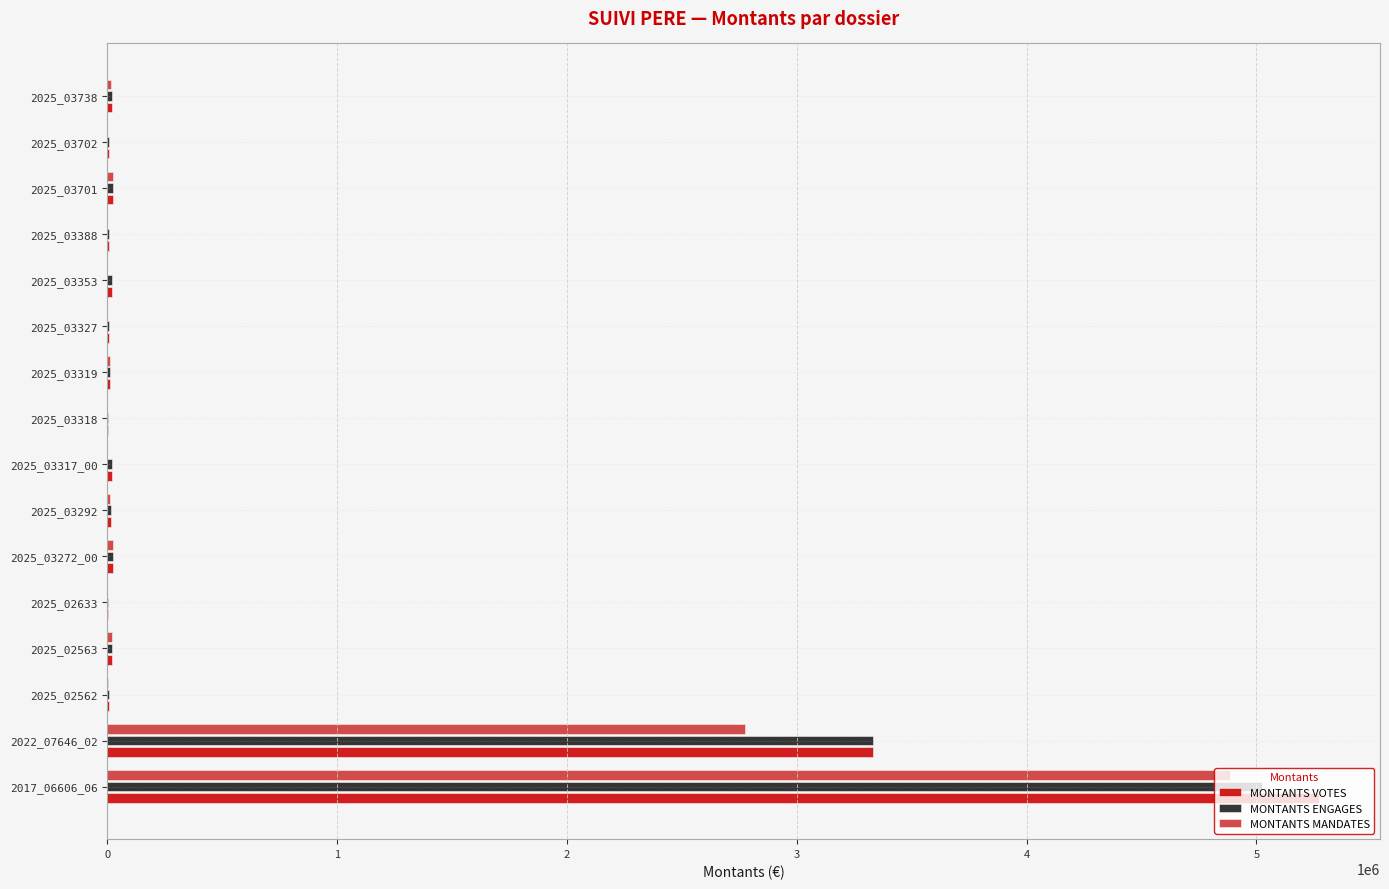

What is the maximum value for MONTANTS MANDATES?

4884355.2